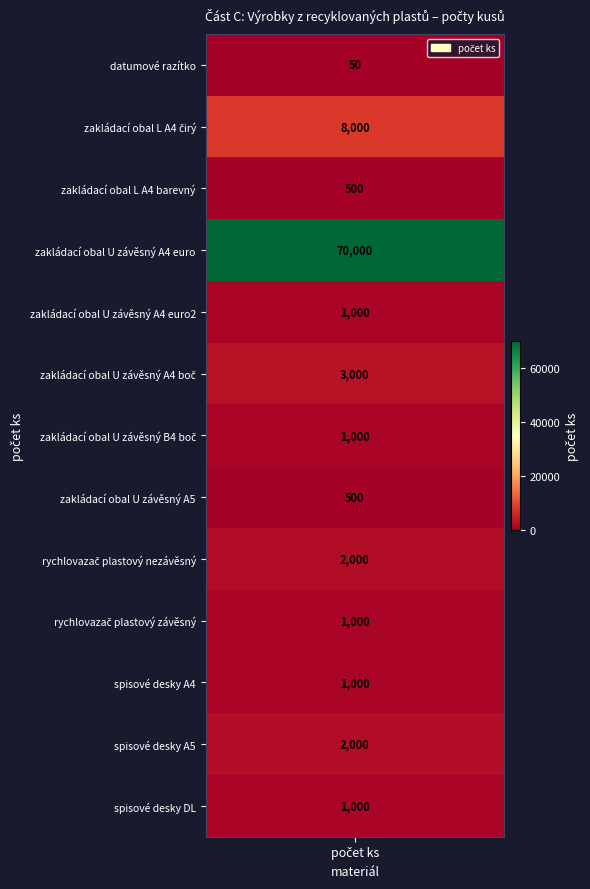

At how many categories does at least one series exceed 34902?

1